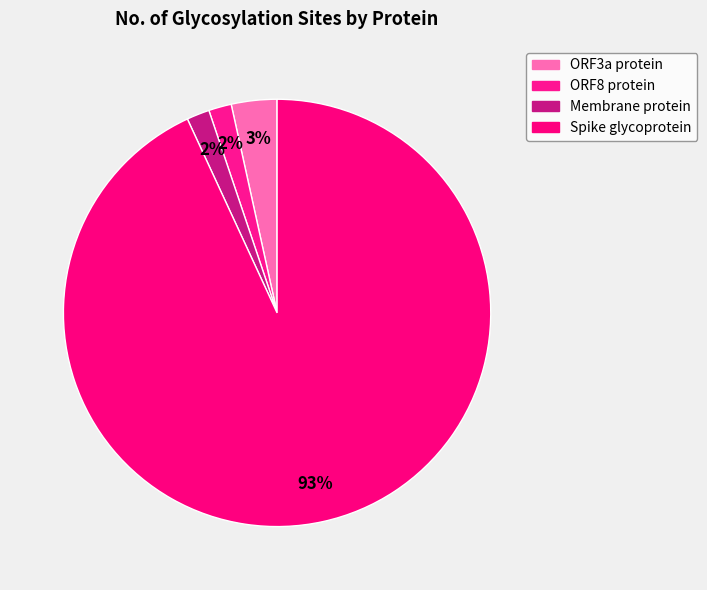

What is the change in value from ORF3a protein to ORF8 protein?

-1